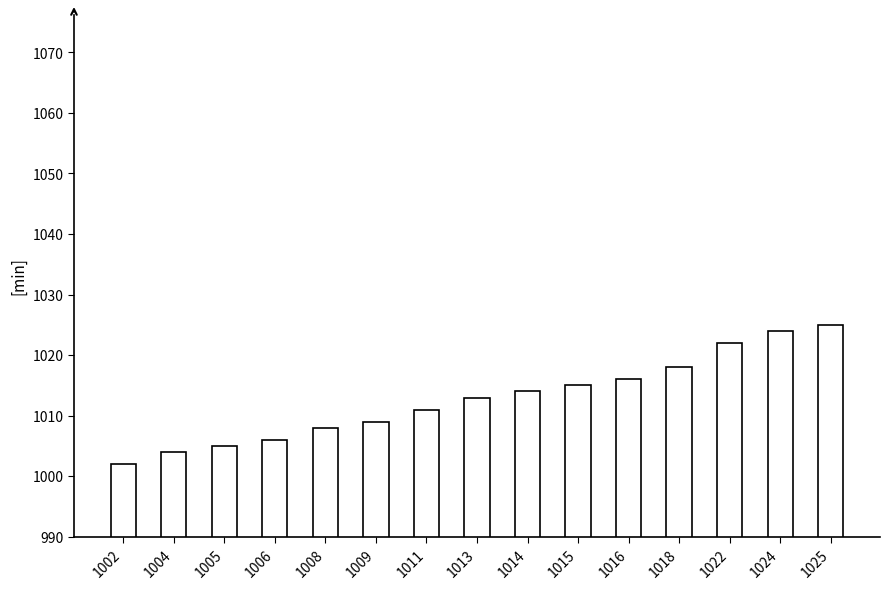

Between 1024 and 1018, which is larger?

1024